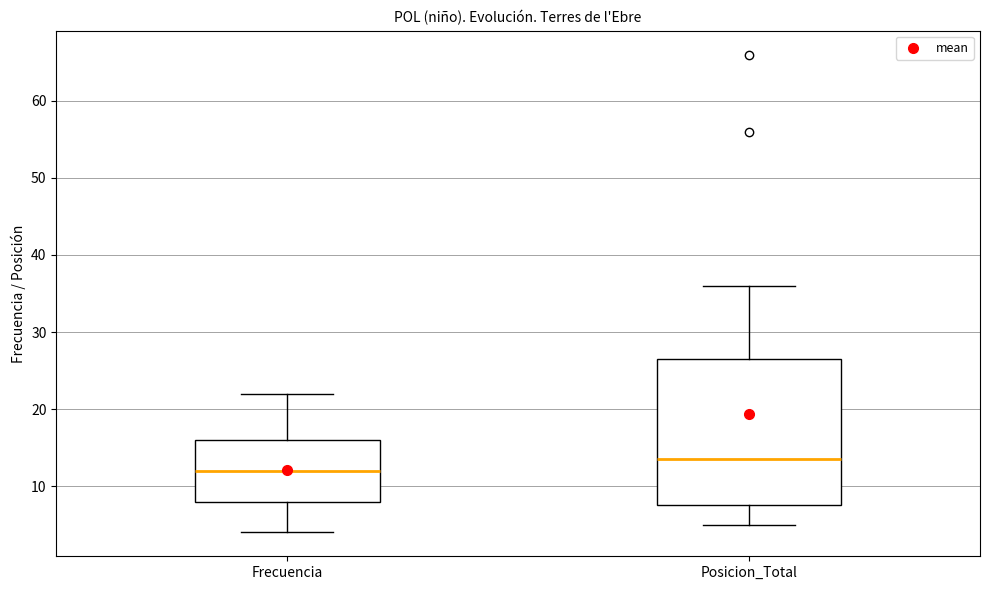

Which box's median line is the lowest?

Frecuencia